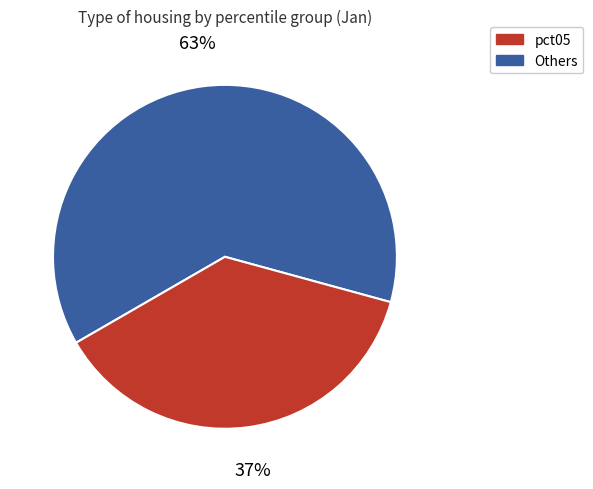

Does any single category account for the majority?

Yes